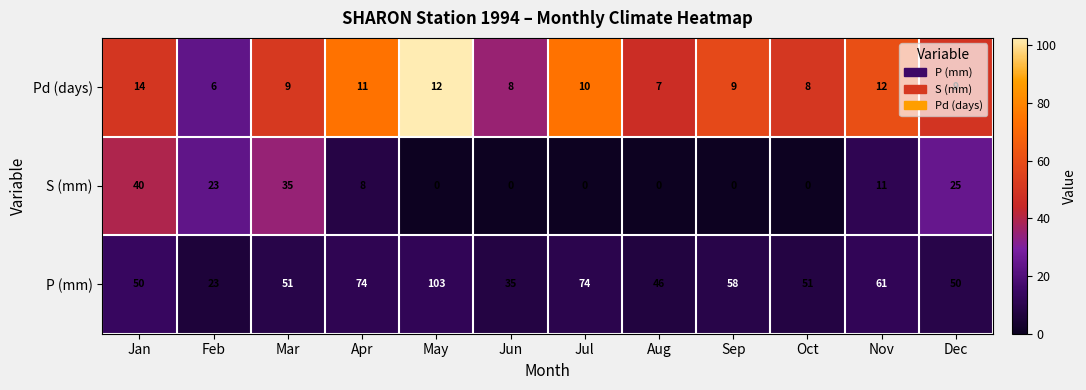

What is the sum of the P (mm) values at Jun and Apr?

109